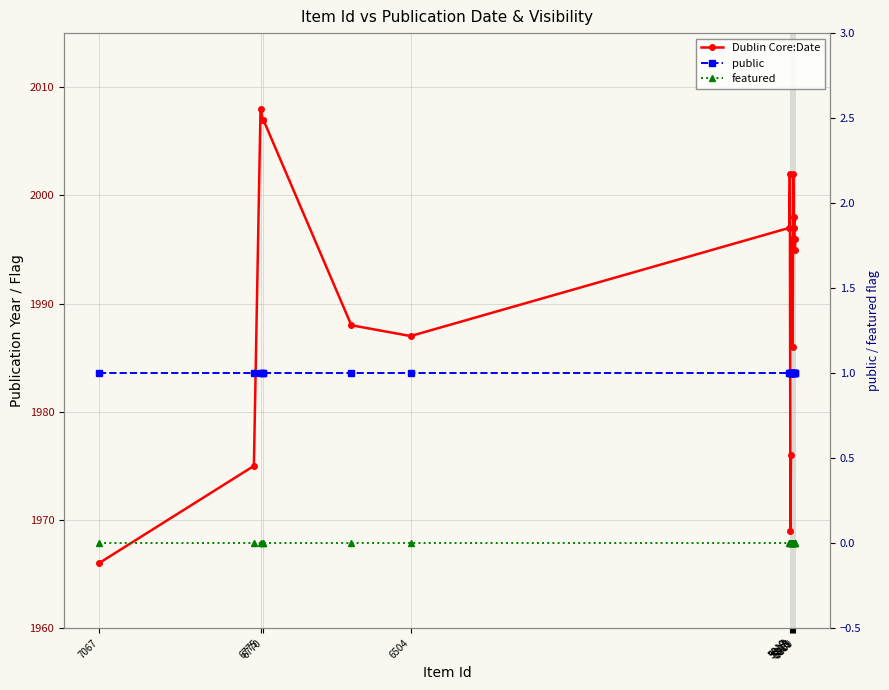

Is the value of featured at 13 greater than the value of Dublin Core:Date at 11?

No